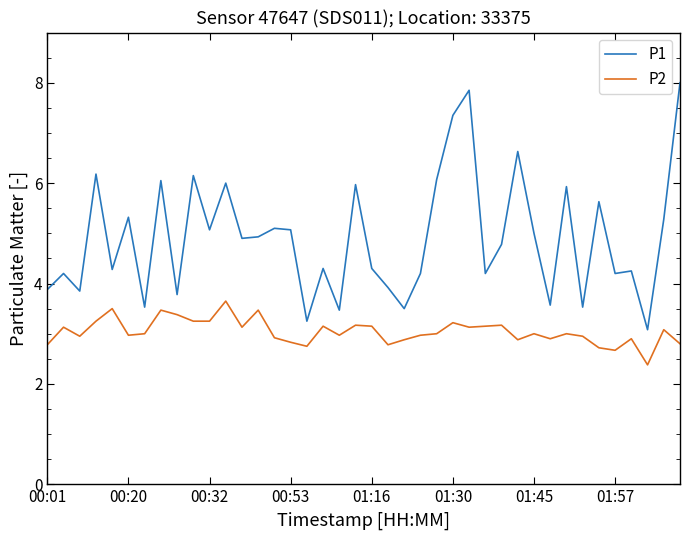

What is the maximum value shown in the chart?

8.0